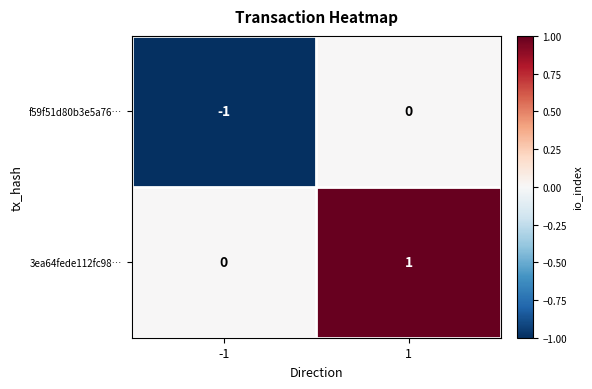

List the series in order of their overall mean, lowest first.

f59f51d80b3e5a76…, 3ea64fede112fc98…